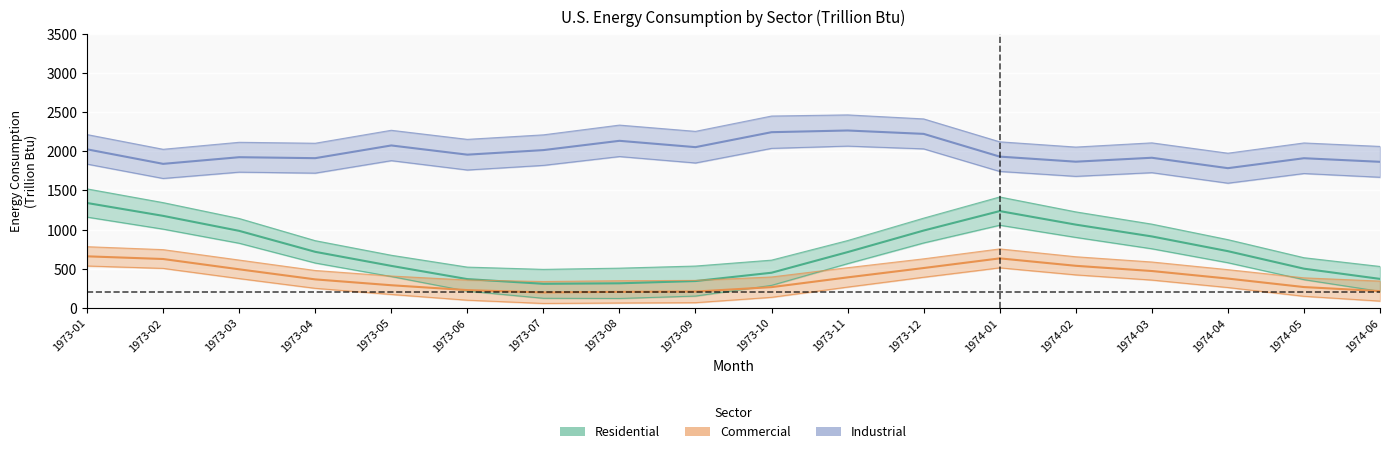

Which series changed the most between 1973-11 and 1973-12?

Residential center